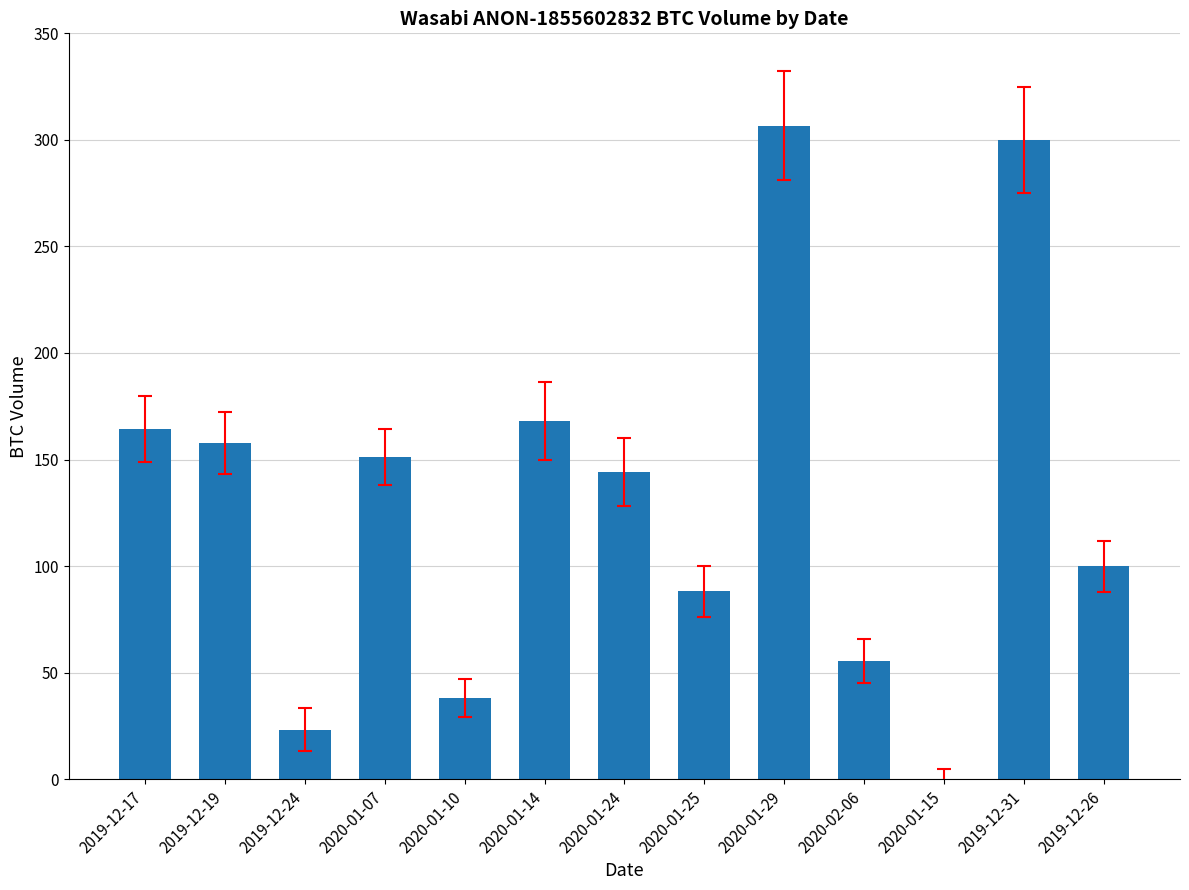

What is the change in value from 2020-01-14 to 2020-01-24?

-24.3